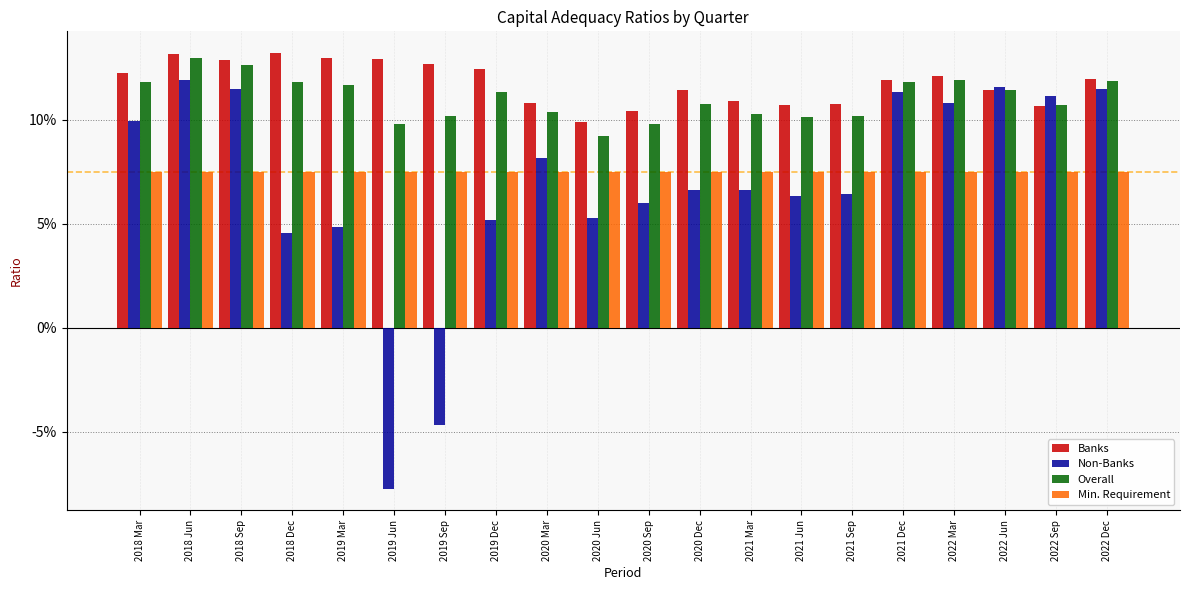

What are all the series names shown in the legend?

Banks, Non-Banks, Overall, Min. Requirement